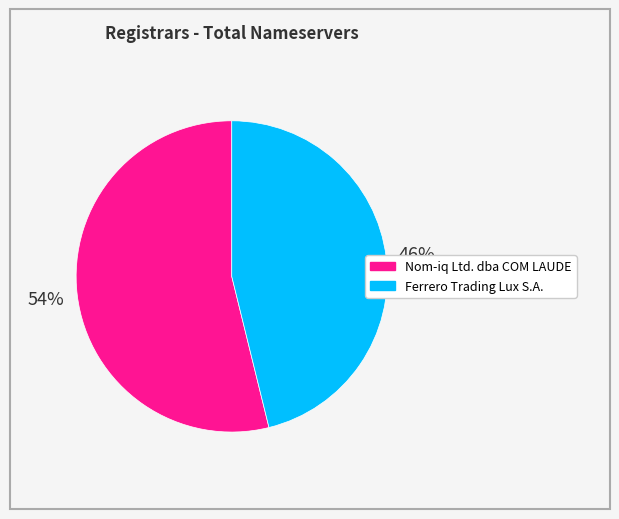

To the nearest percent, what percentage of the pie is Ferrero Trading Lux S.A.?

46%